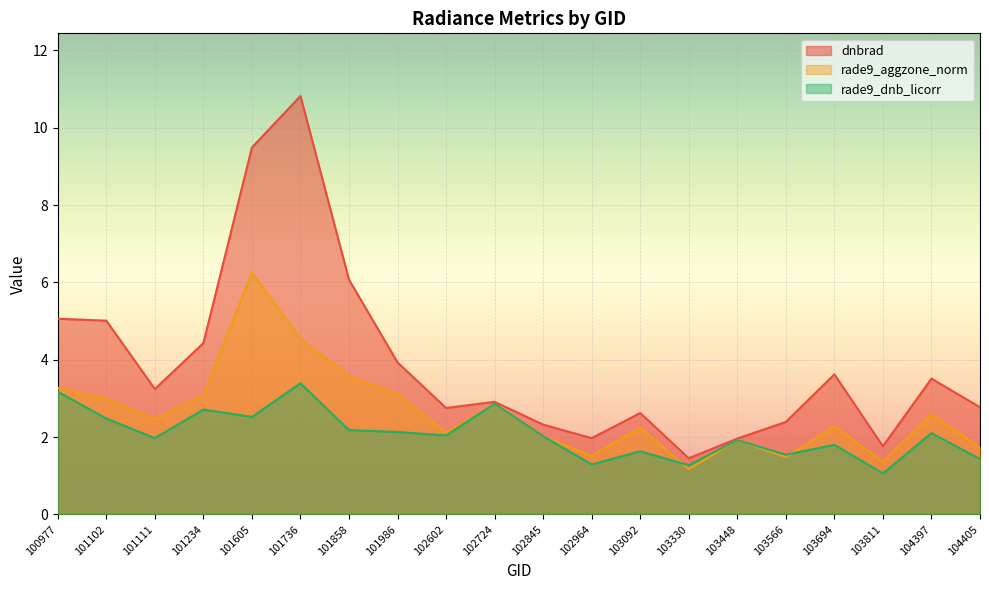

Reading left to right, transcribe all the data shown in this chart.

dnbrad: 100977=5.1	101102=5.0	101111=3.2	101234=4.4	101605=9.5	101736=10.8	101858=6.1	101986=3.9	102602=2.8	102724=2.9	102845=2.3	102964=2.0	103092=2.6	103330=1.4	103448=2.0	103566=2.4	103694=3.6	103811=1.8	104397=3.5	104405=2.8
rade9_aggzone_norm: 100977=3.3	101102=3.0	101111=2.5	101234=3.1	101605=6.2	101736=4.5	101858=3.6	101986=3.1	102602=2.1	102724=2.9	102845=2.0	102964=1.5	103092=2.2	103330=1.2	103448=1.9	103566=1.5	103694=2.3	103811=1.4	104397=2.6	104405=1.7
rade9_dnb_licorr: 100977=3.2	101102=2.5	101111=2.0	101234=2.7	101605=2.5	101736=3.4	101858=2.2	101986=2.1	102602=2.0	102724=2.9	102845=2.0	102964=1.3	103092=1.6	103330=1.3	103448=1.9	103566=1.5	103694=1.8	103811=1.1	104397=2.1	104405=1.4